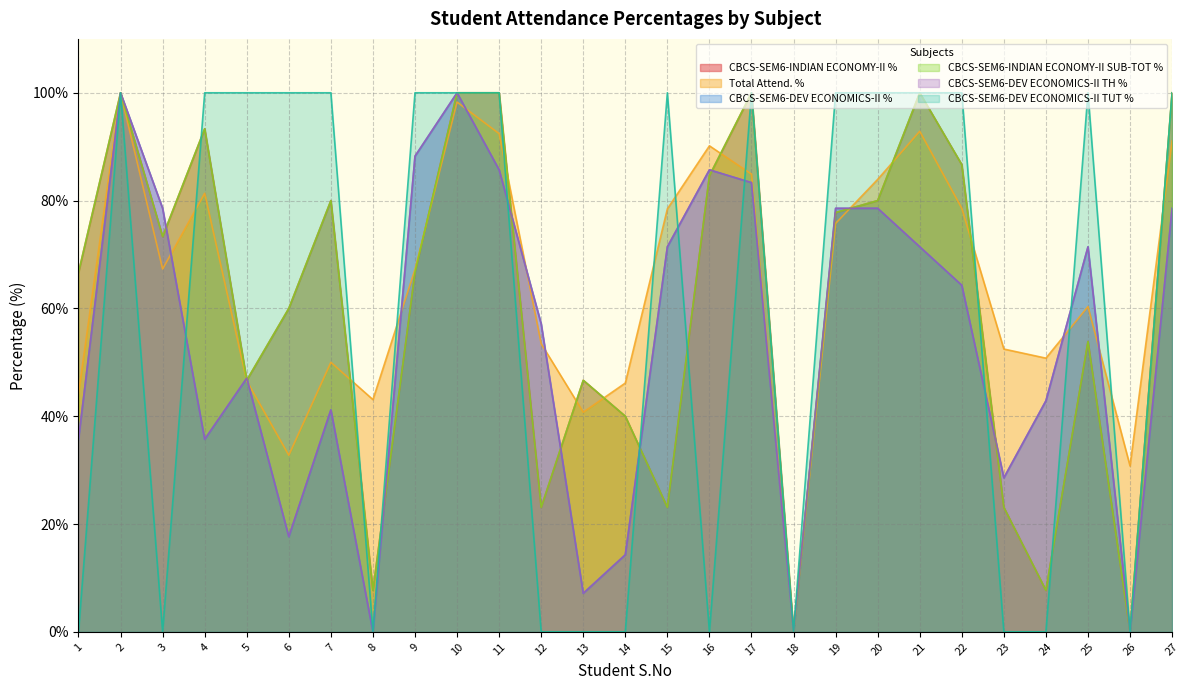

True or false: Total Attend. % has more than 2 interior local peaks.

True